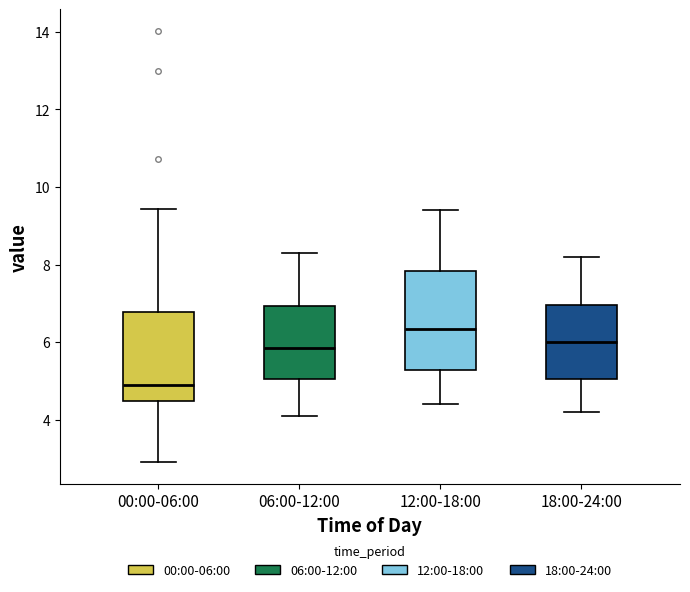

Which box's median line is the lowest?

00:00-06:00